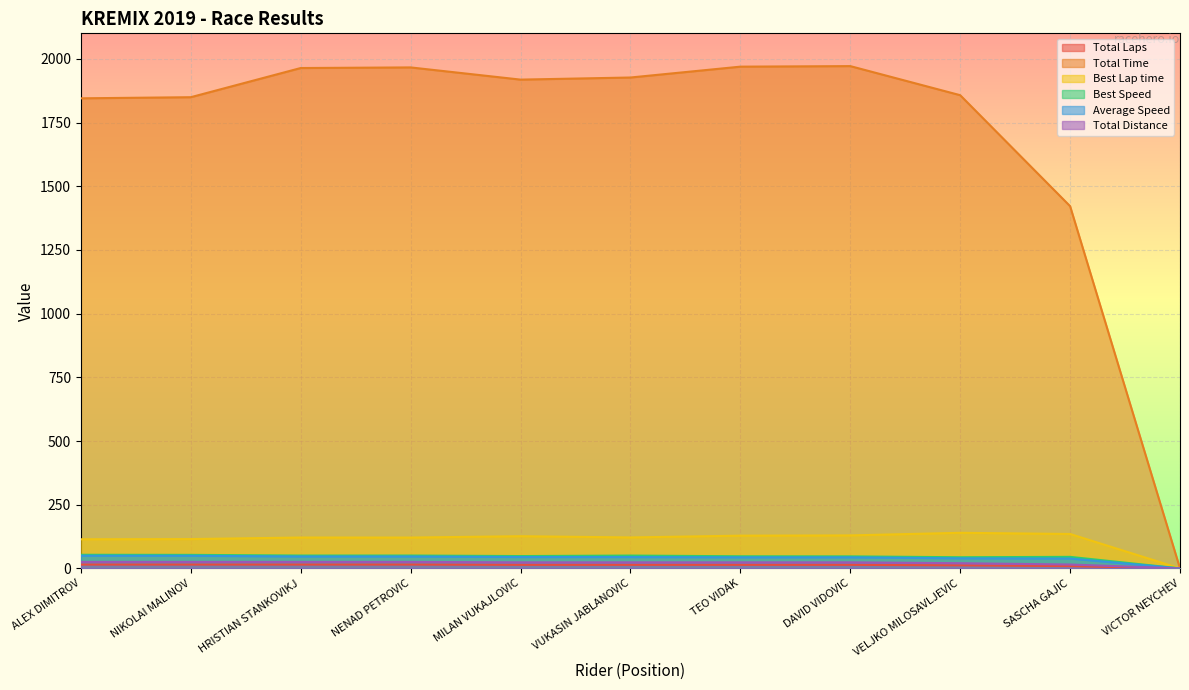

What is the approximate value of Best Lap time at HRISTIAN STANKOVIKJ?

121.2